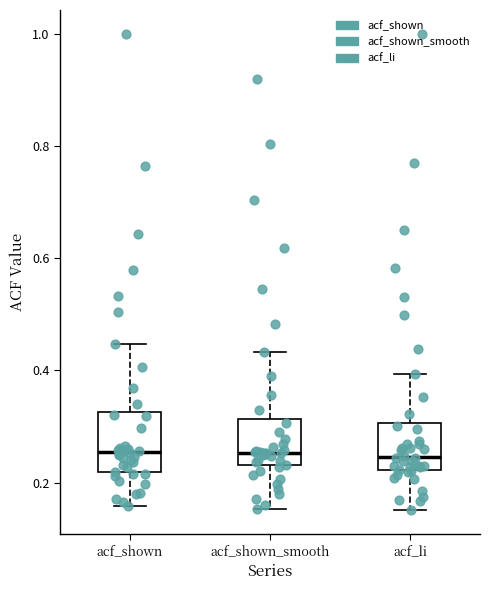

Reading left to right, read every box against the y-axis: the position of its median line, the range the box covers, and the ends of its whiskers. The values are not printed on the chart, so give them approximately, as read against the axis.

acf_shown: median 0.26, box 0.22 to 0.32, whiskers 0.16 to 0.44
acf_shown_smooth: median 0.26, box 0.24 to 0.32, whiskers 0.16 to 0.44
acf_li: median 0.24, box 0.22 to 0.30, whiskers 0.16 to 0.40